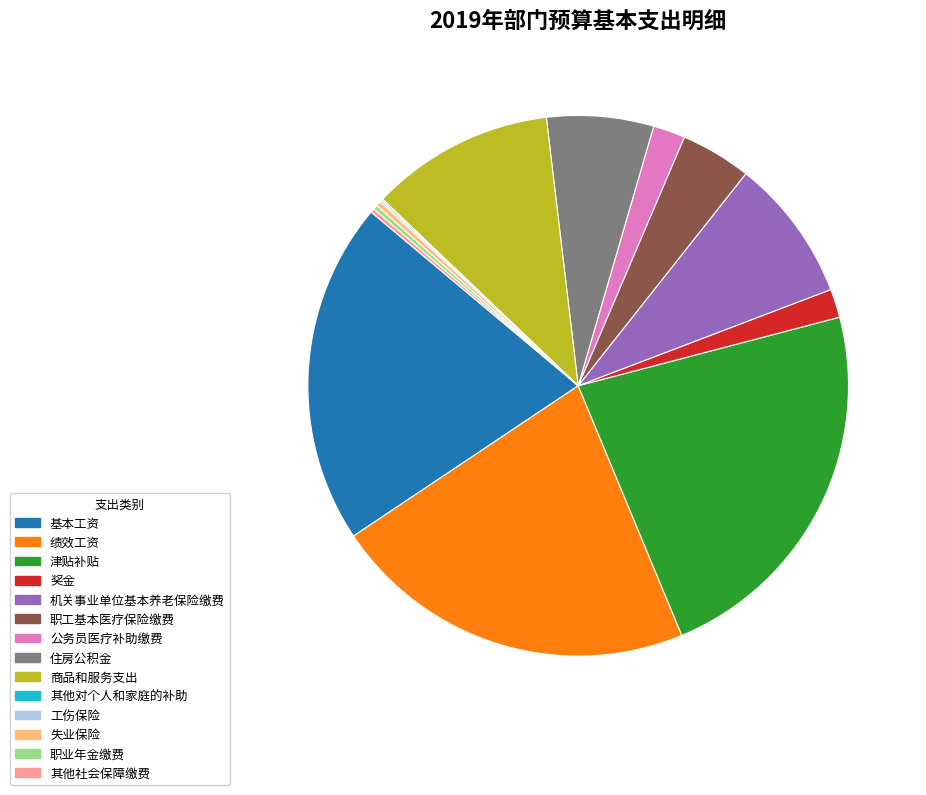

Do 商品和服务支出 and 住房公积金 together represent more than half of the pie?

No